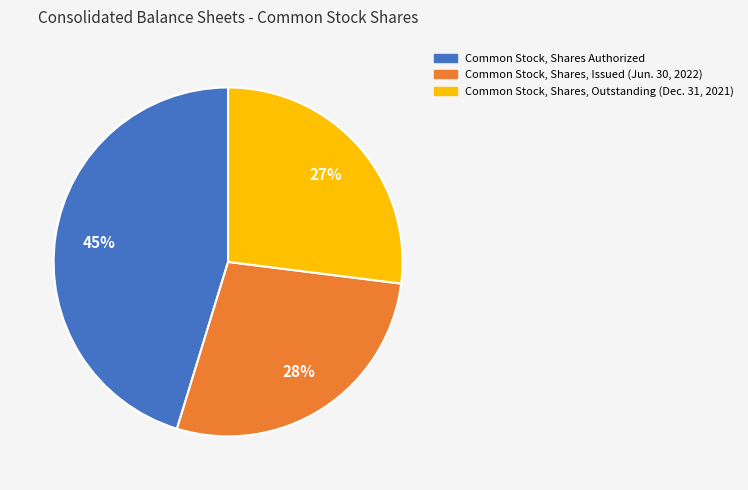

Combined, do Common Stock, Shares Authorized and Common Stock, Shares, Issued (Jun. 30, 2022) account for over 50%?

Yes